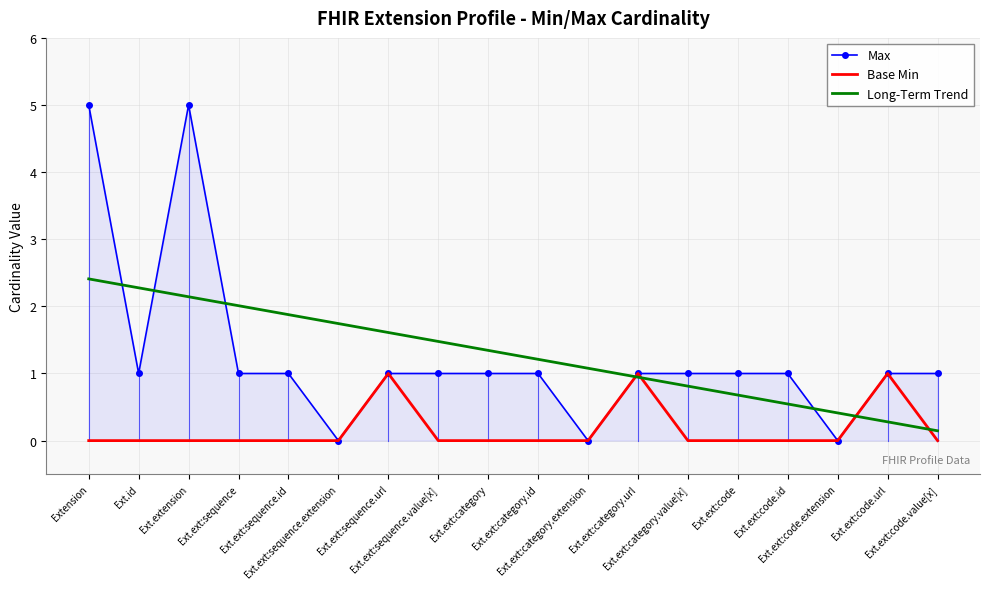

At which category is the sum across all series the highest?

Extension